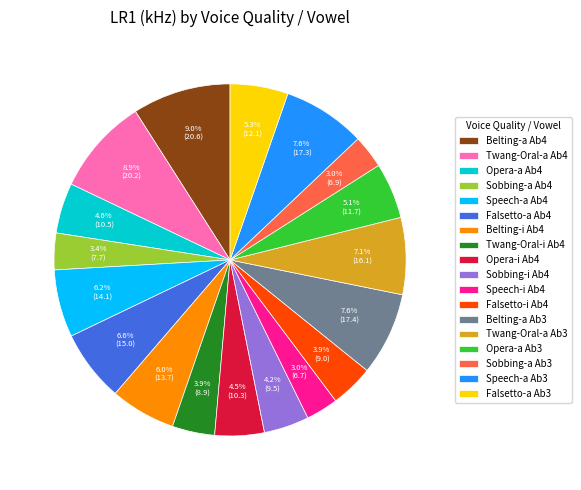

How much of the chart is everything except Sobbing-a Ab4?

96.6%